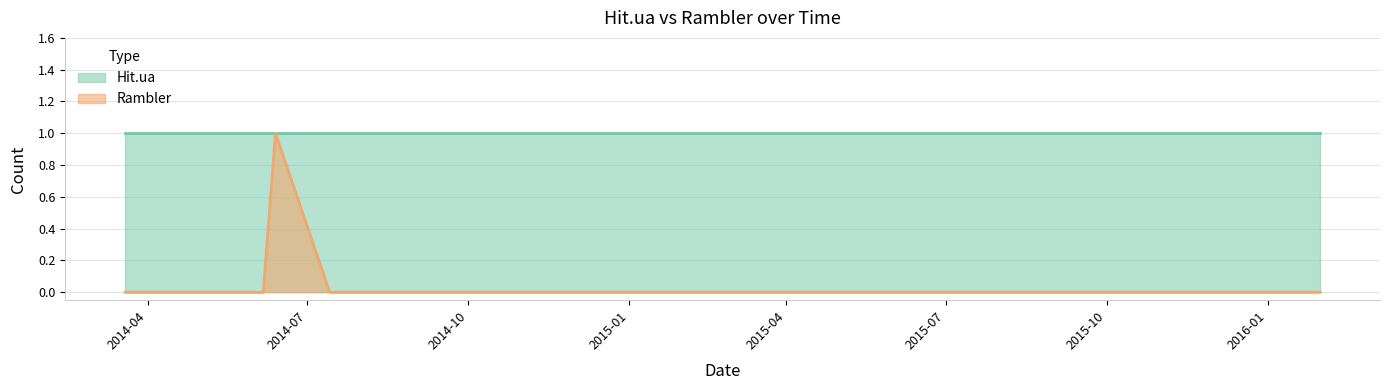

The value at 2014-07-14 is 0. True or false?

True